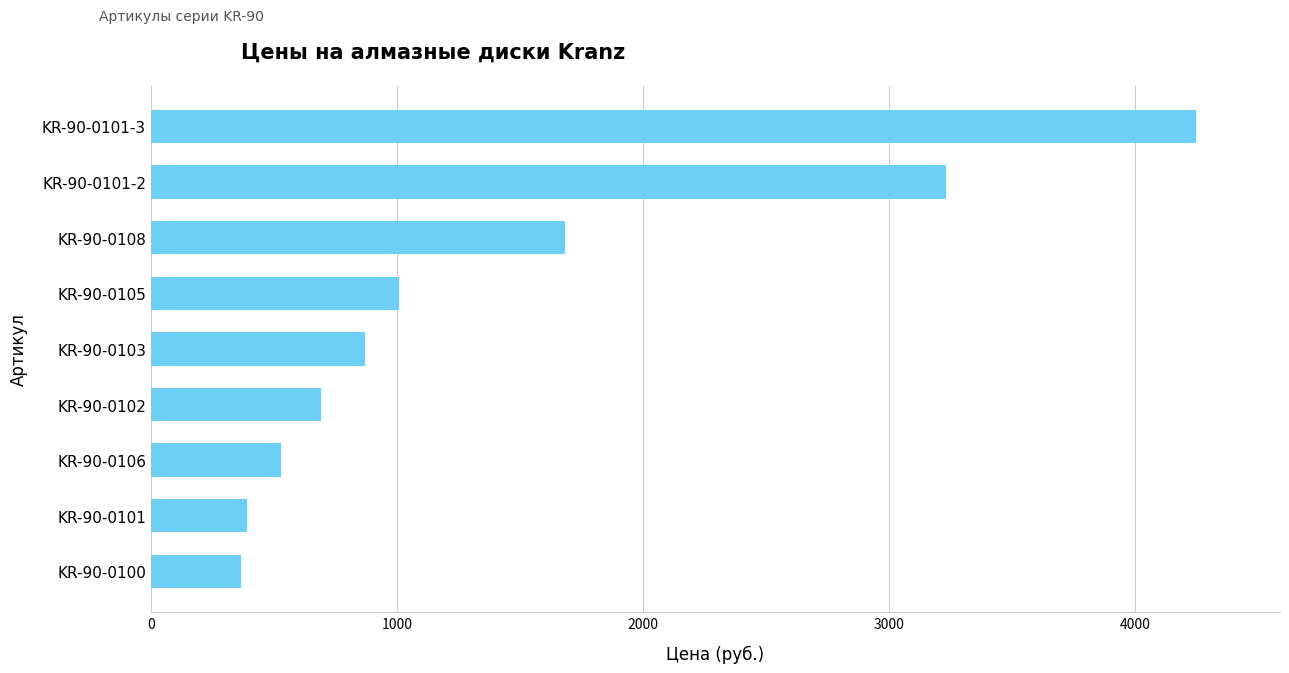

Which label corresponds to the largest value in the chart?

KR-90-0101-3